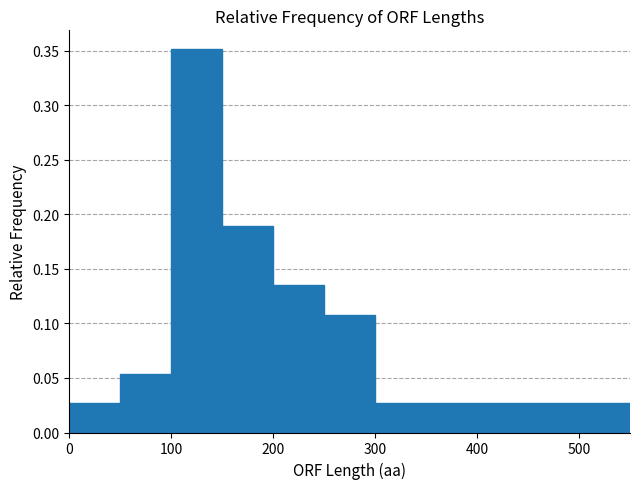

How tall is the bar that spans 100 to 150 on the x-axis? The values are not printed on the chart, so give them approximately, as read against the axis.

0.350